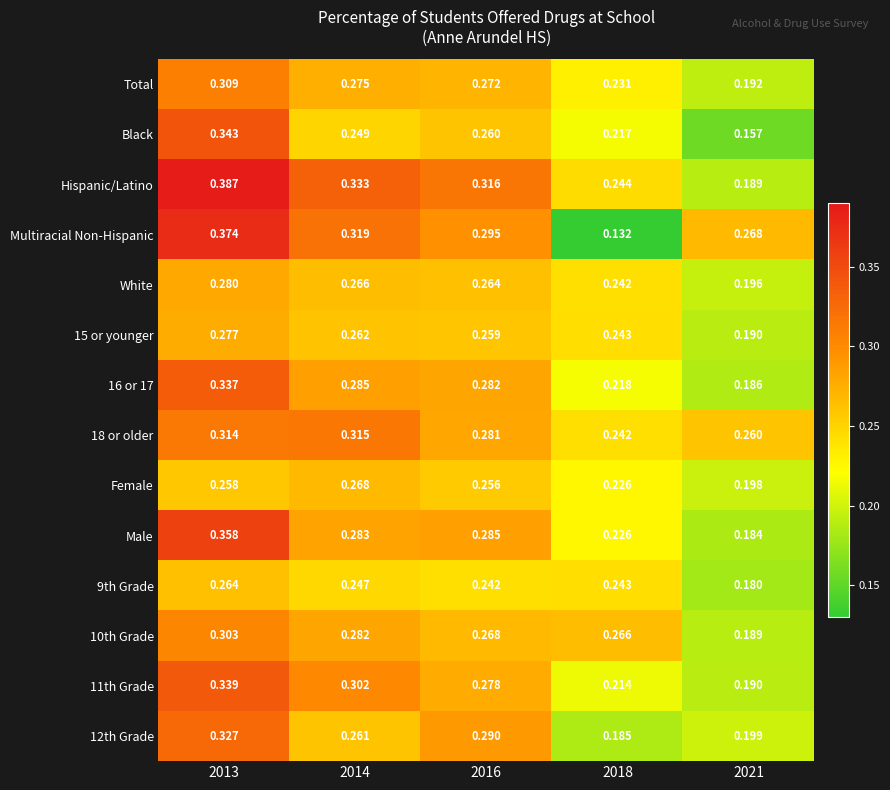

Is the value of 15 or younger at 2013 greater than the value of Total at 2018?

Yes